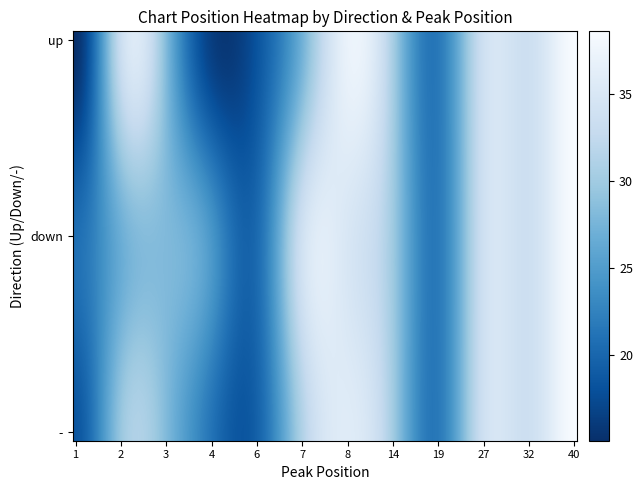

At how many categories does at least one series exceed 37?

4